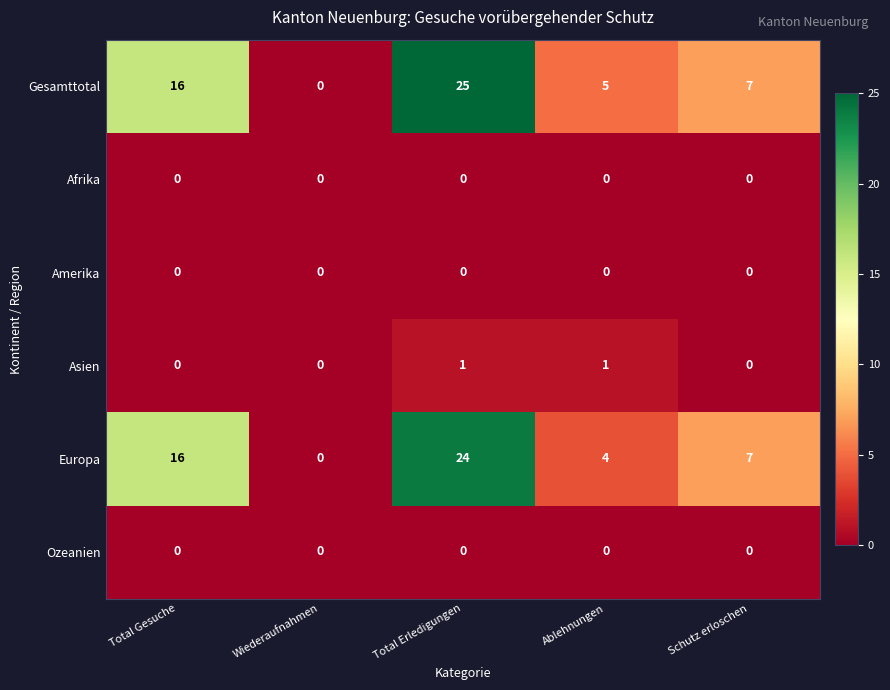

At which category does the chart reach its peak across all series?

Total Erledigungen